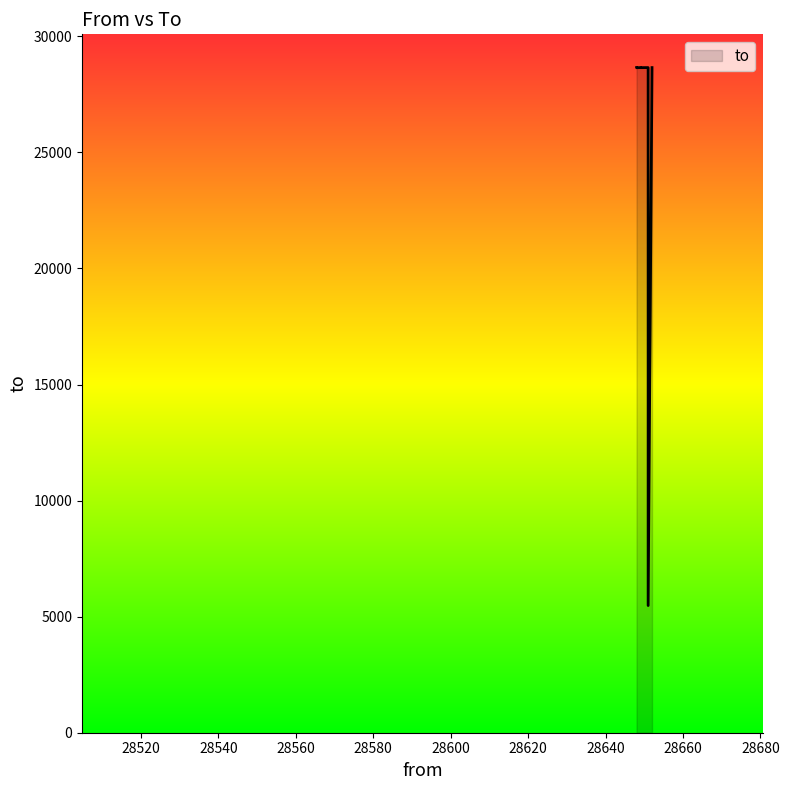

What is the sum of all values?

291997